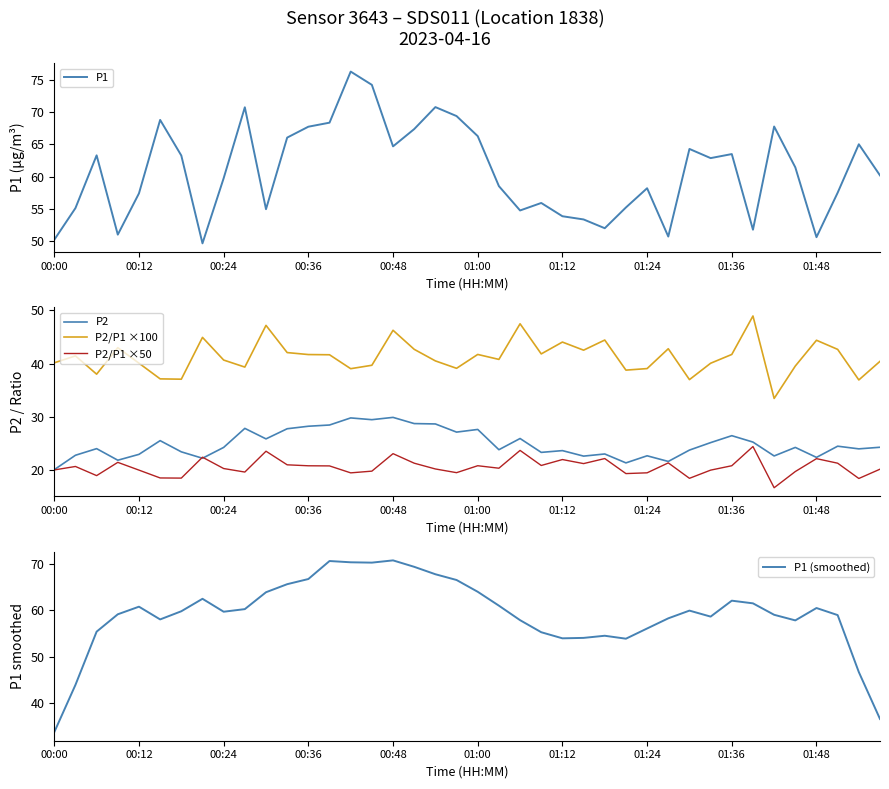

What is the value of the P1 point at the 7th from the left?

63.3